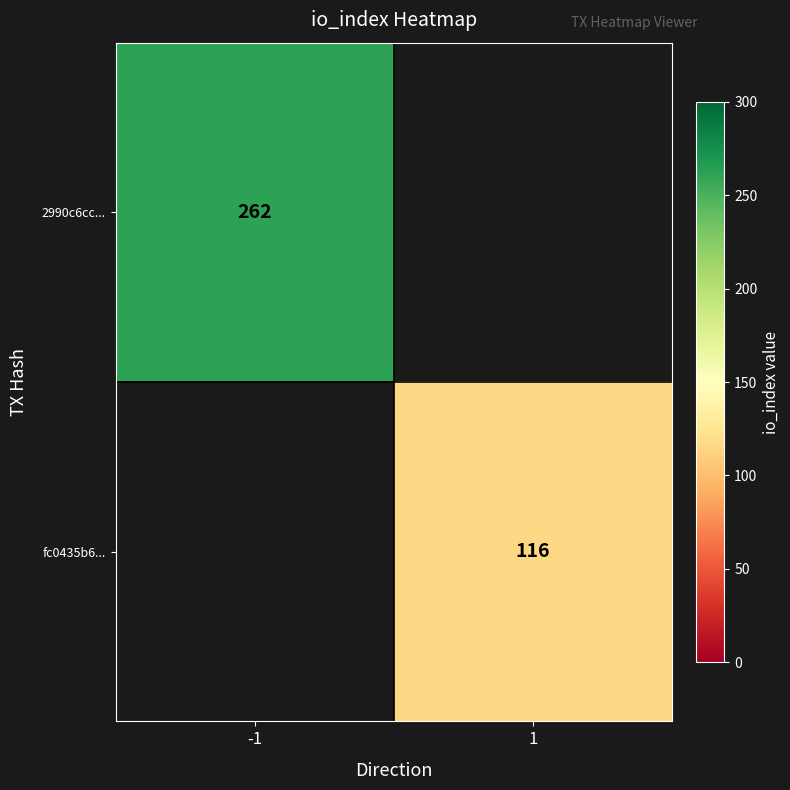

True or false: fc0435b6... has a value of 26 at 1.

False